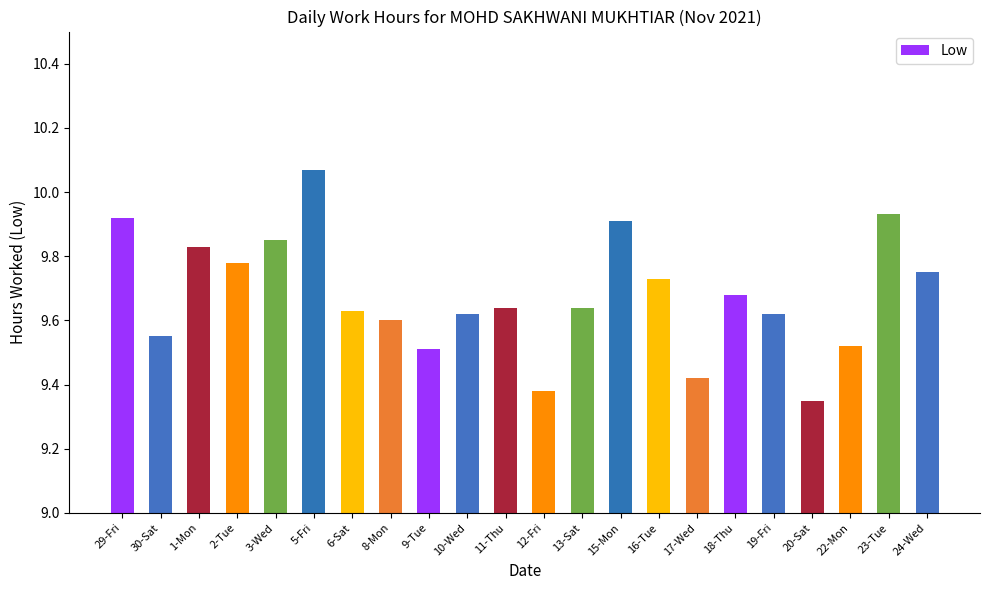

At which category does the chart reach its peak across all series?

5-Fri